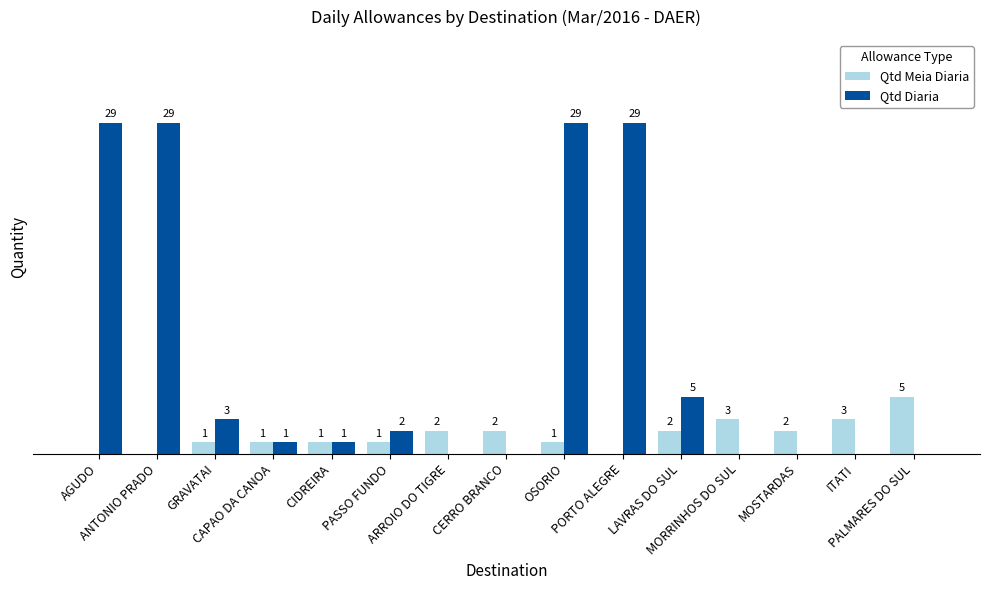

Which series has the largest total across all categories?

Qtd Diaria